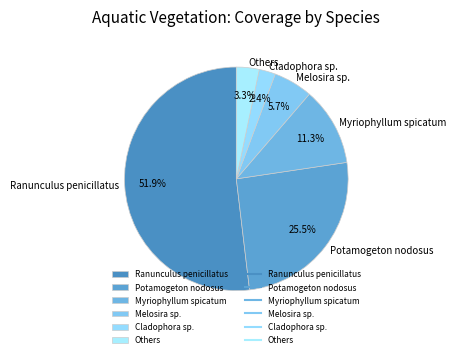

What is the smallest slice in the pie chart?

Cladophora sp.